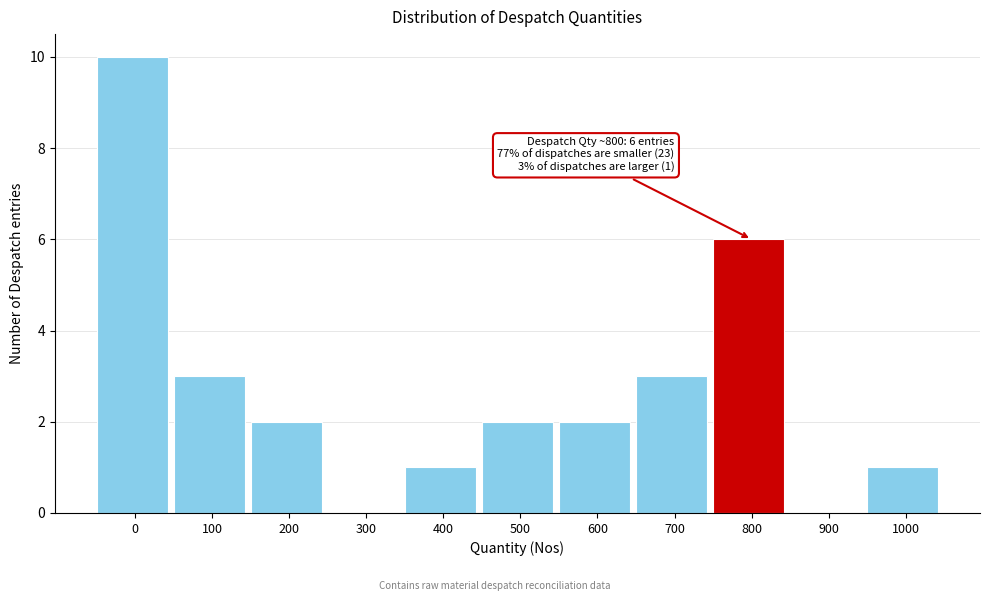

Reading left to right, transcribe all the data shown in this chart.

0=10	100=3	200=2	300=0	400=1	500=2	600=2	700=3	800=6	900=0	1000=1